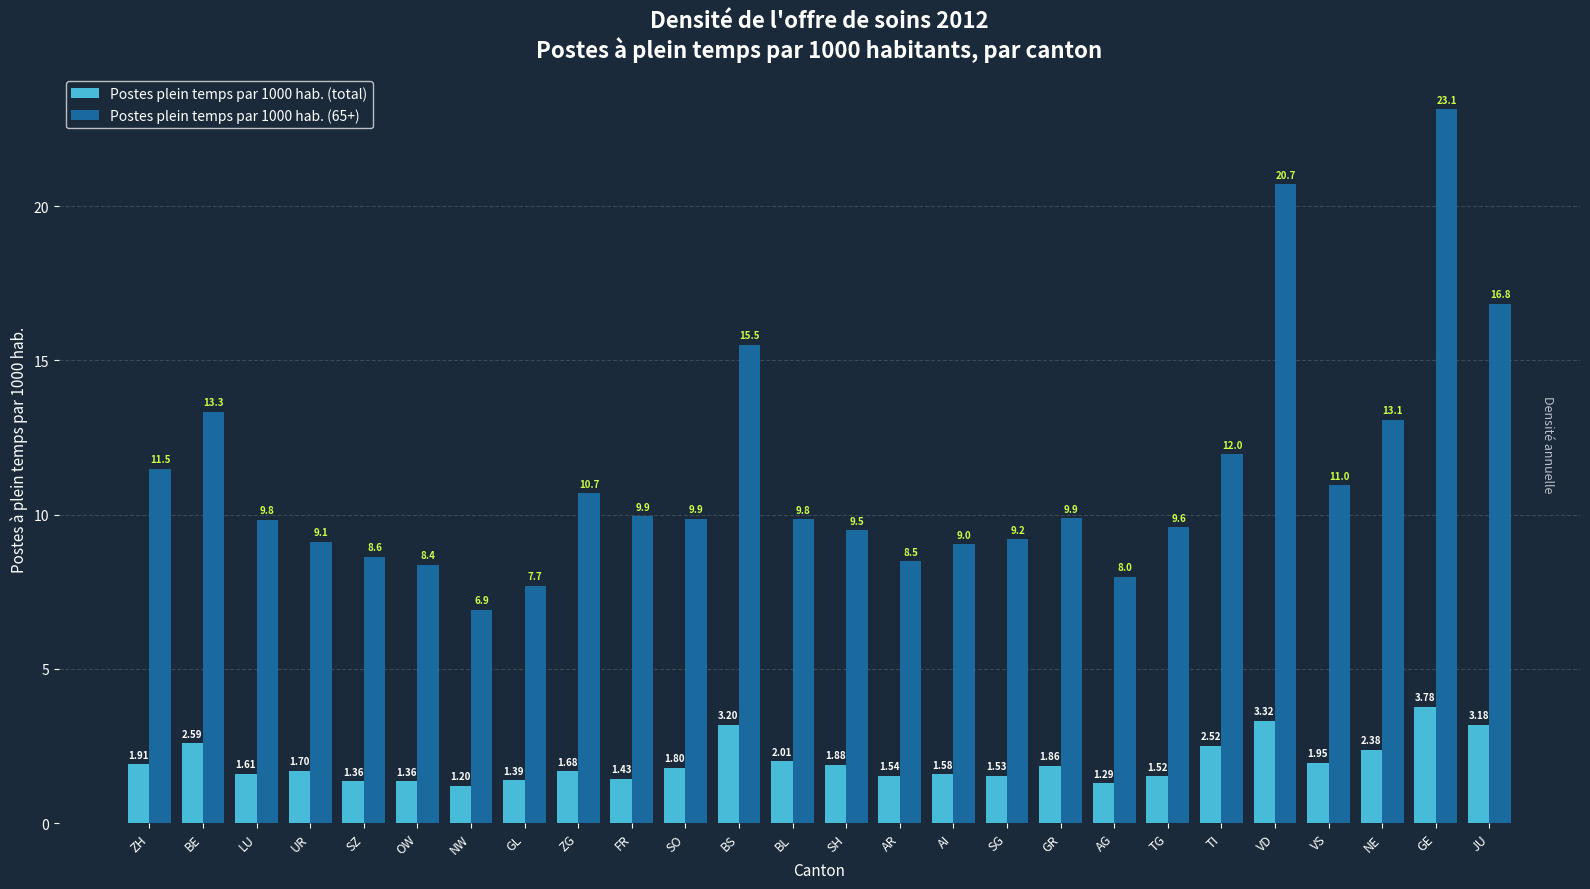

Is it true that Postes plein temps par 1000 hab. (total) equals 3.4 at BL?

False